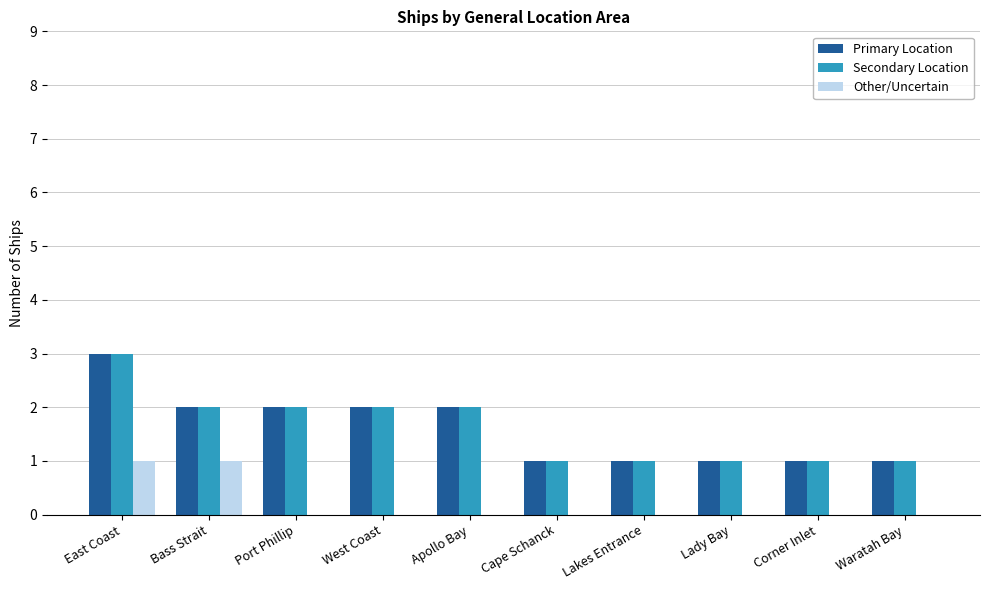

What is the difference between the Secondary Location values at Cape Schanck and Port Phillip?

1